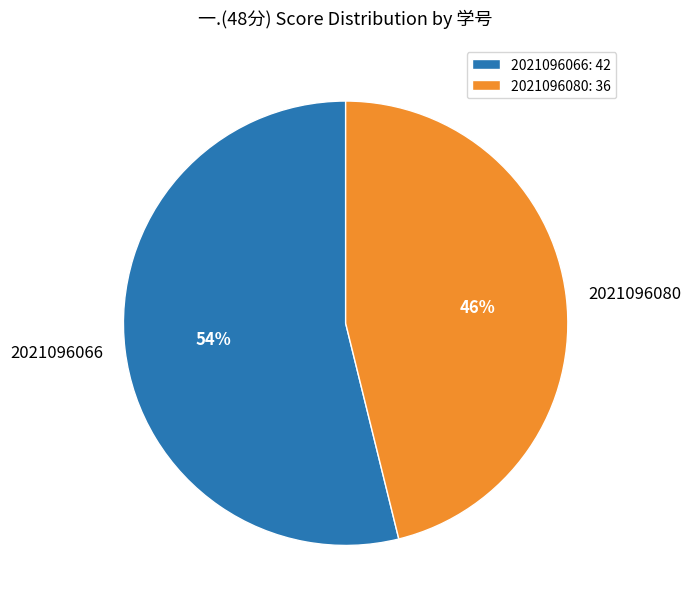

Between 2021096066 and 2021096080, which is larger?

2021096066